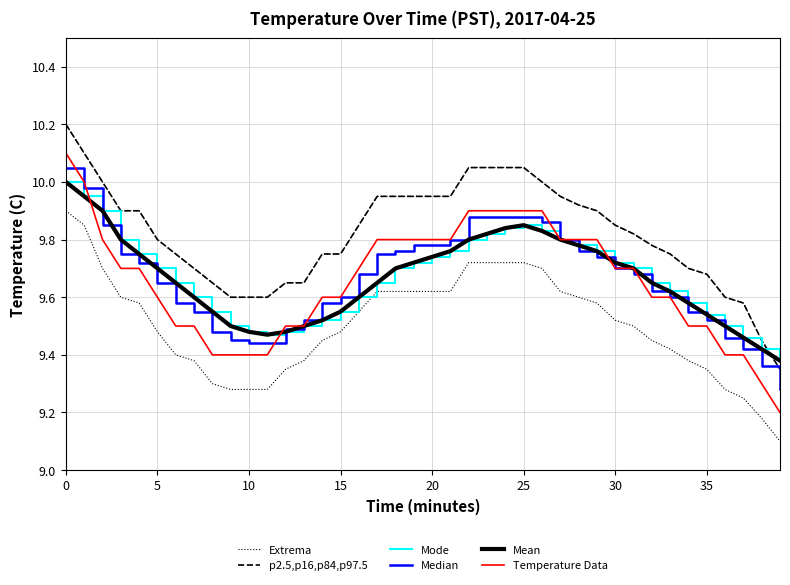

What is the total value across all series at 9?

57.0